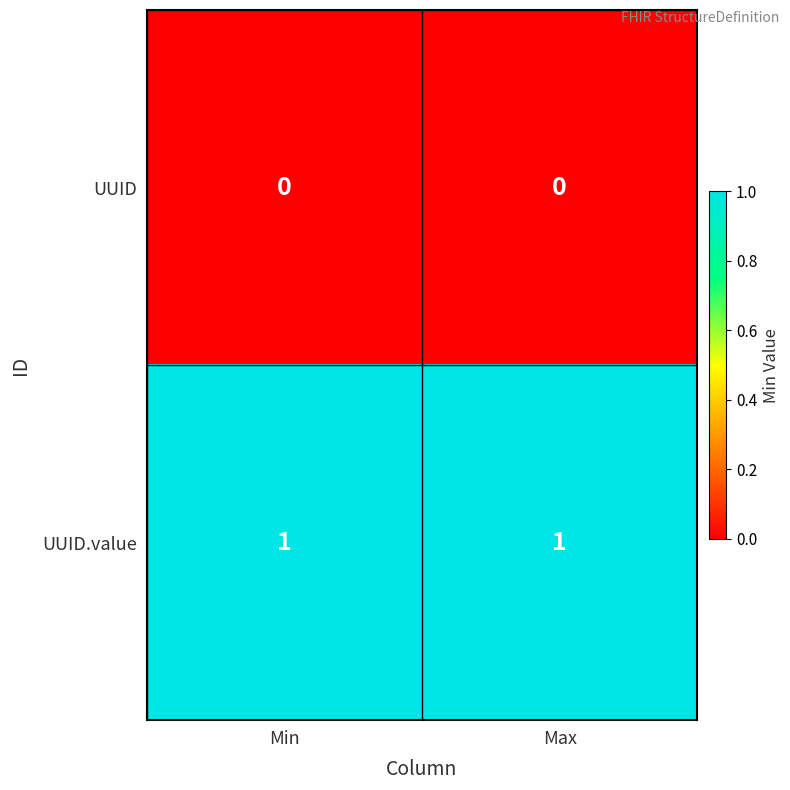

Which series has the largest total across all categories?

UUID.value